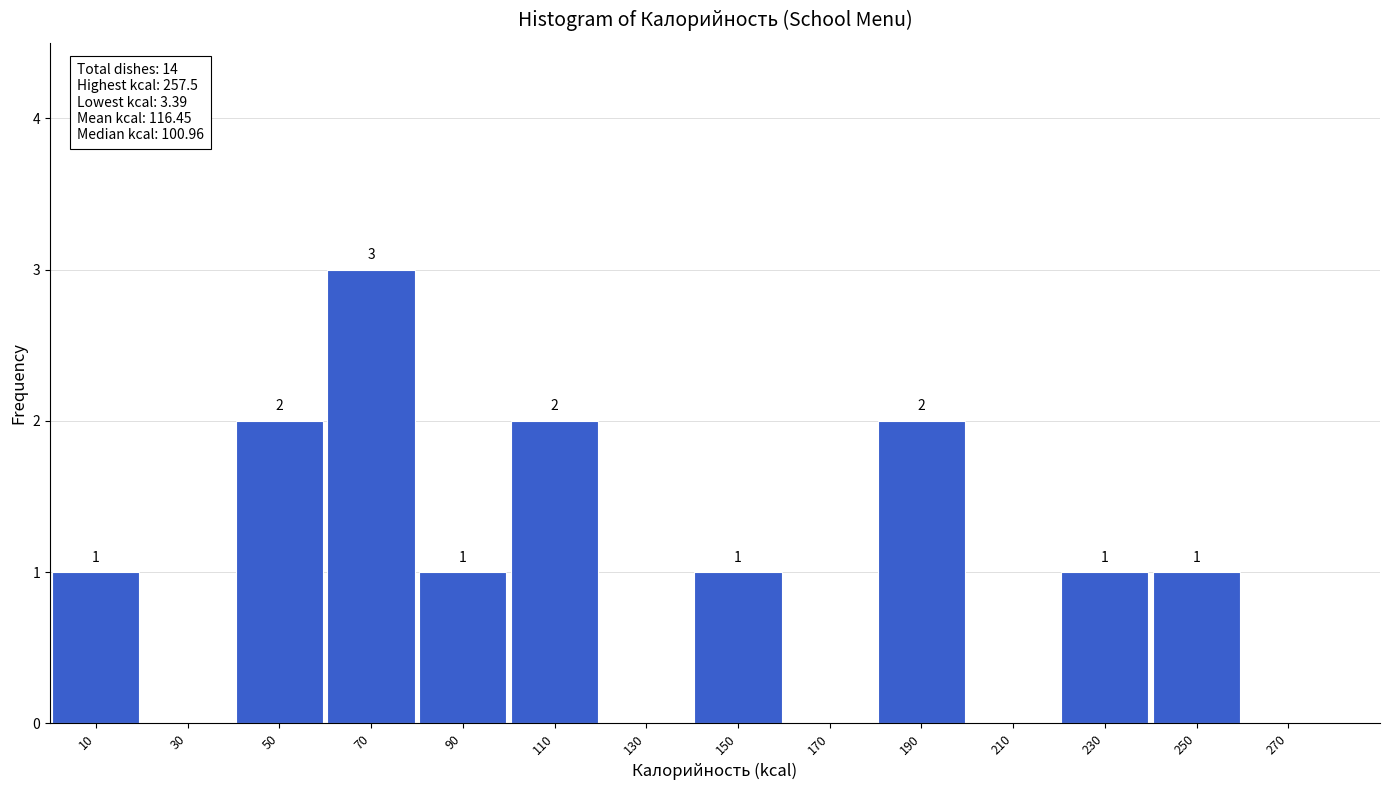

Over which range of the x-axis is the bar tallest?

60 to 80